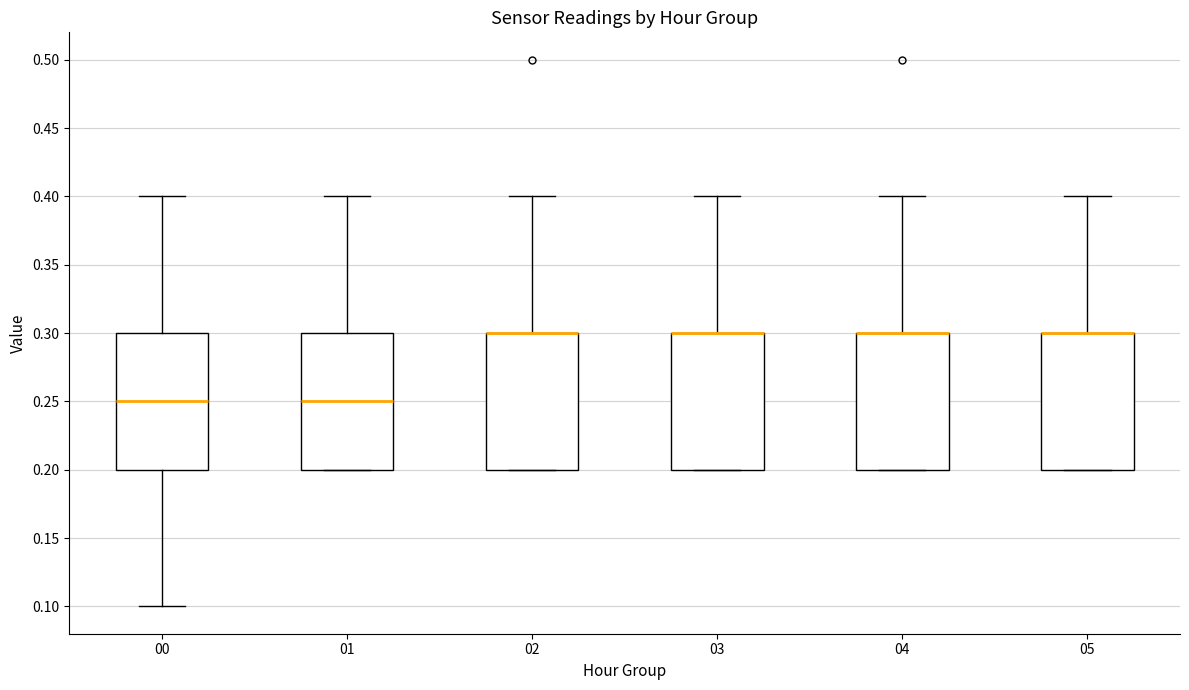

Where does the median line of the box at x = 01 sit on the y-axis? The values are not printed on the chart, so give them approximately, as read against the axis.

0.25